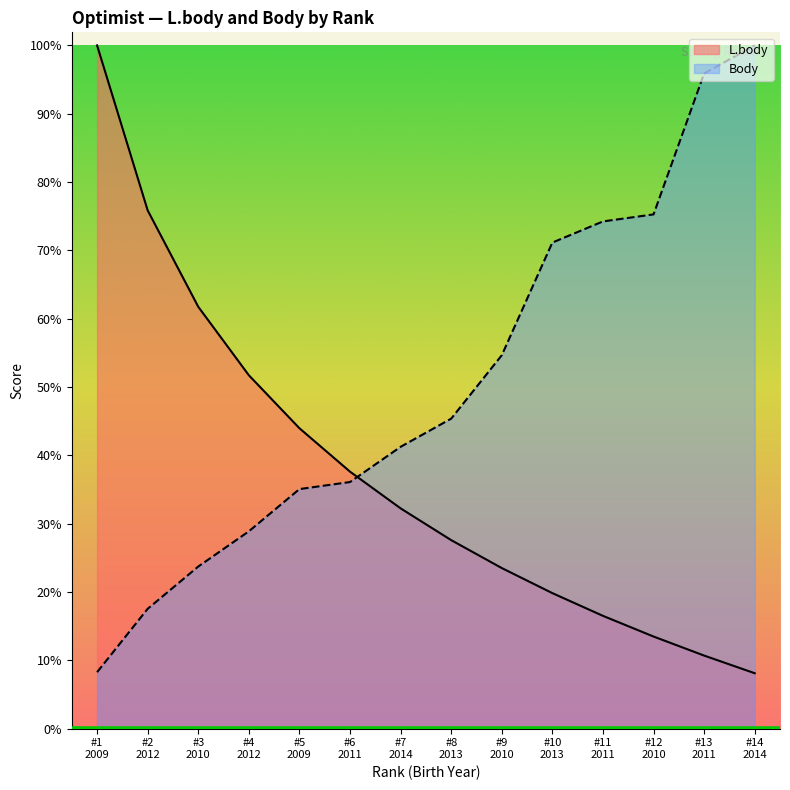

True or false: Body has a value of 480.9 at #8 2013.

False